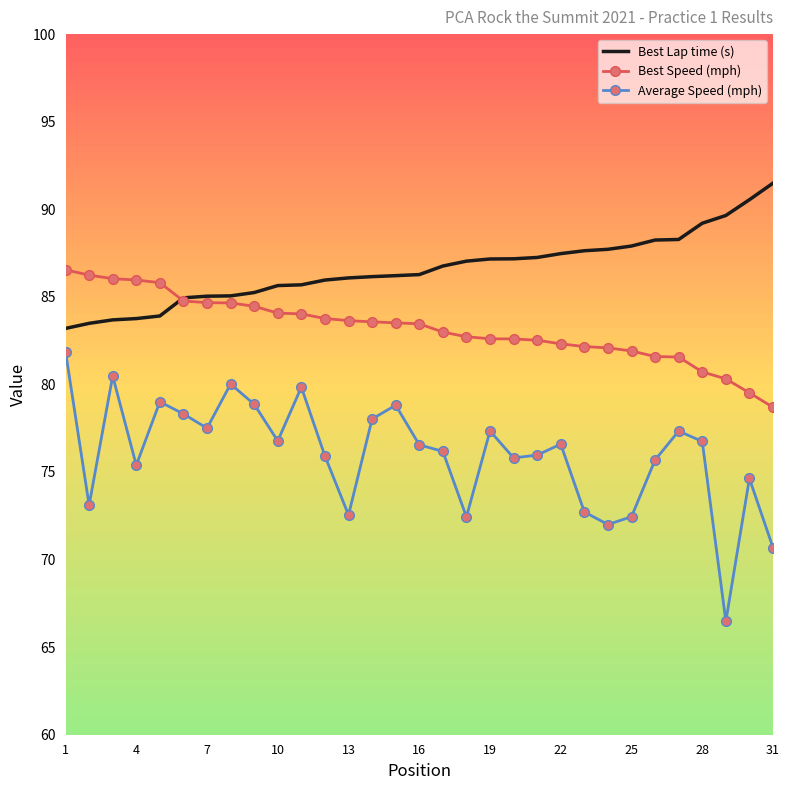

Which series has the largest range (max minus min)?

Average Speed (mph)